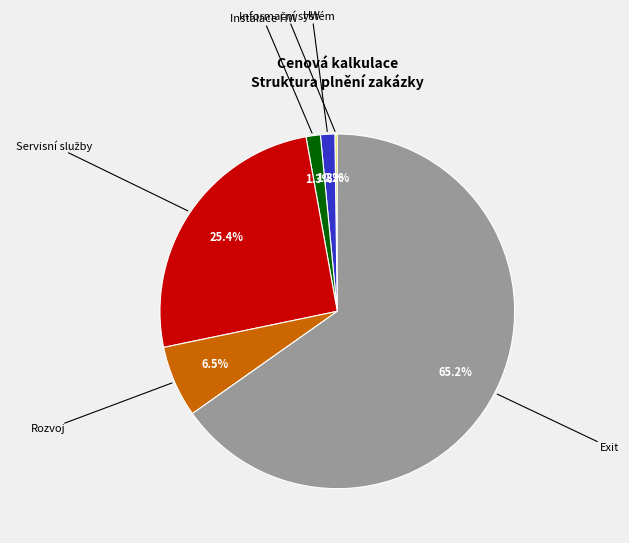

What percentage is NOT represented by Rozvoj?

93.5%